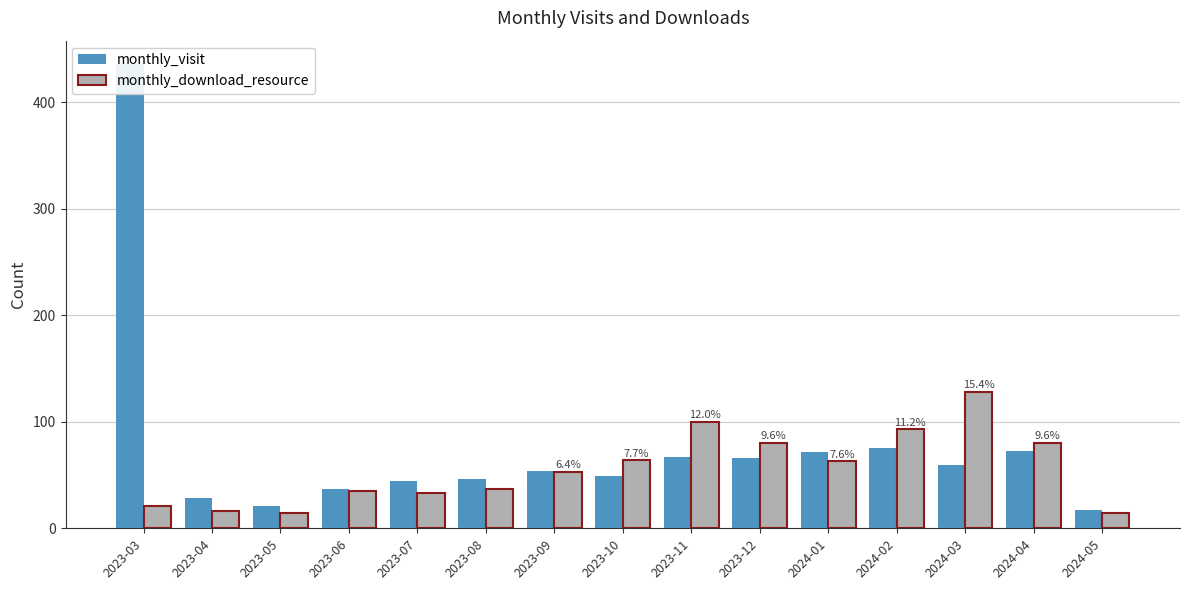

At which label does monthly_download_resource reach its minimum?

2023-05